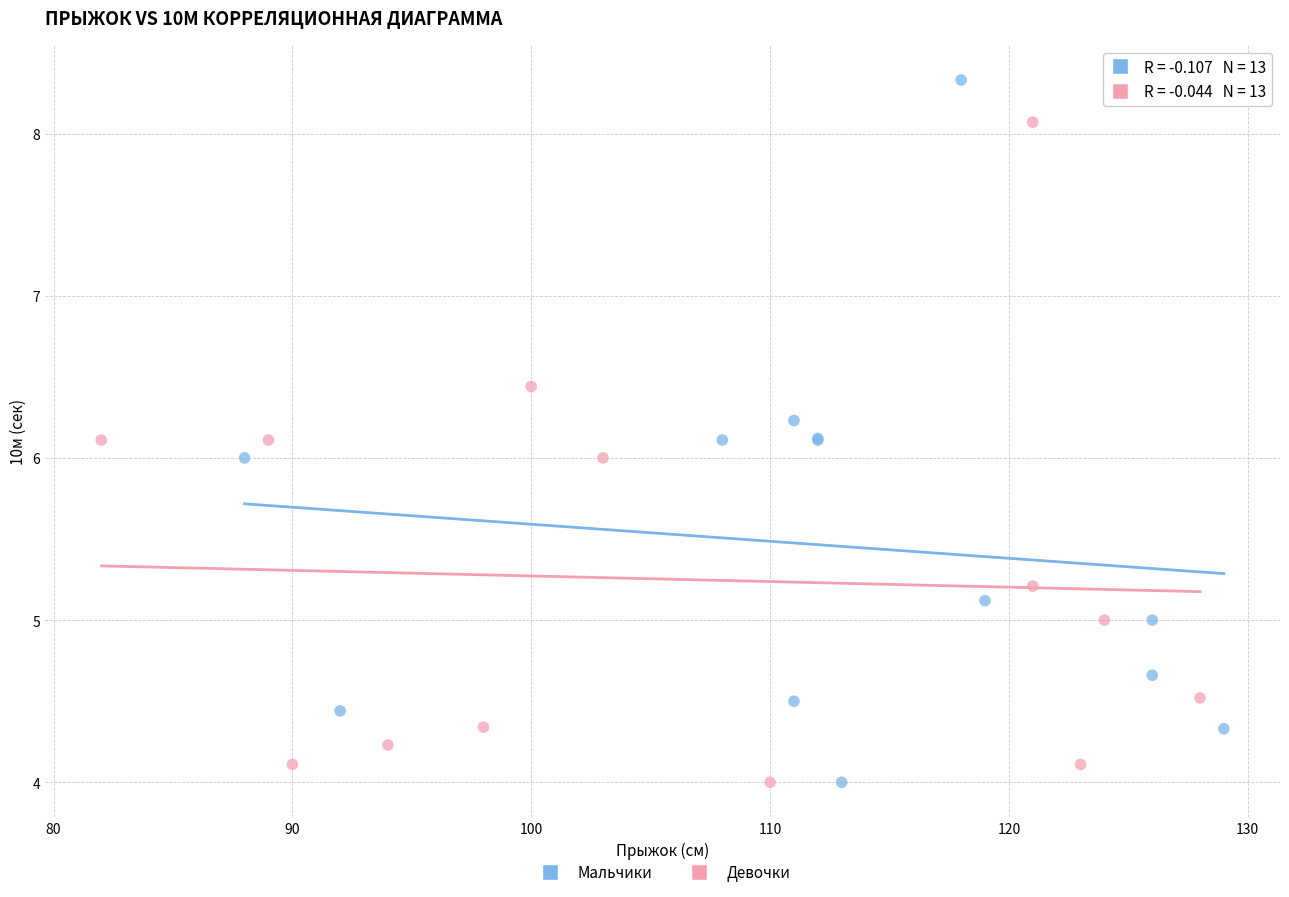

Which series contains the highest Y value?

Мальчики